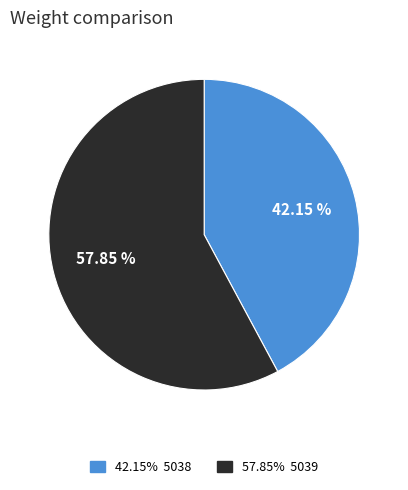

Is there any slice that represents more than half of the pie?

Yes